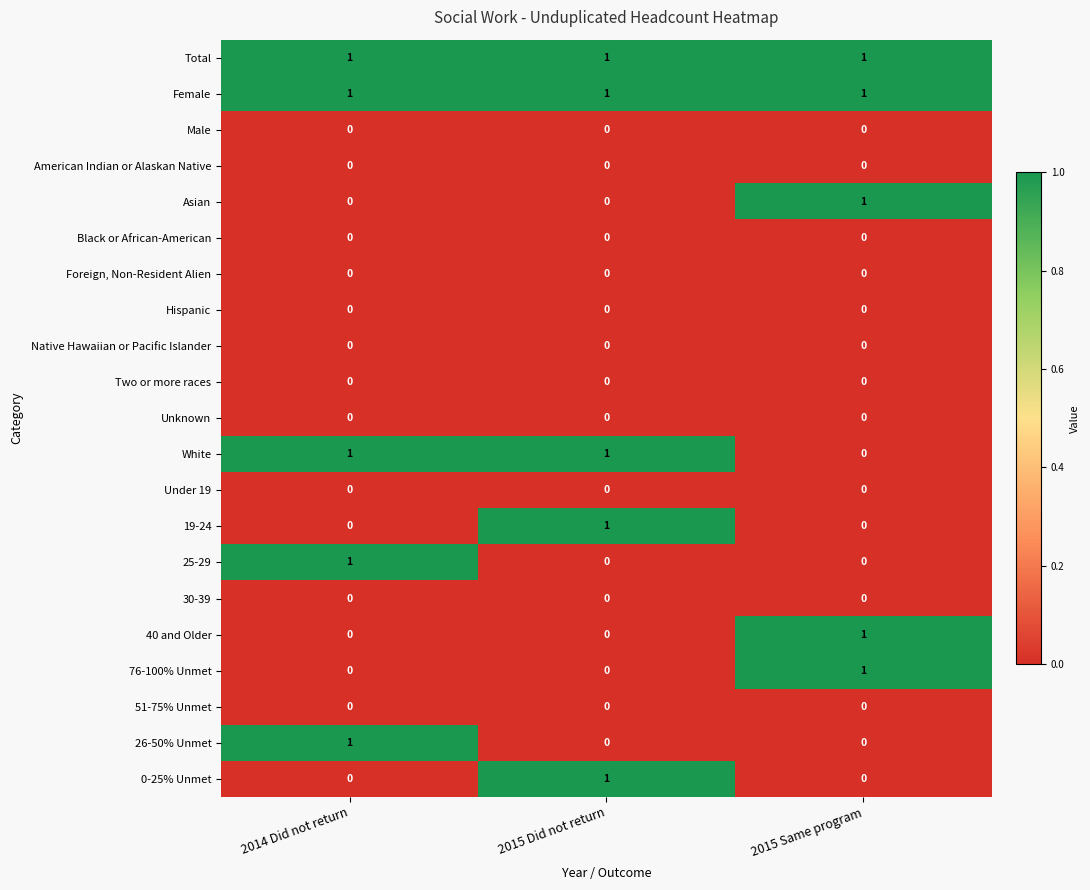

What is the total value across all series at 2015 Same program?

5